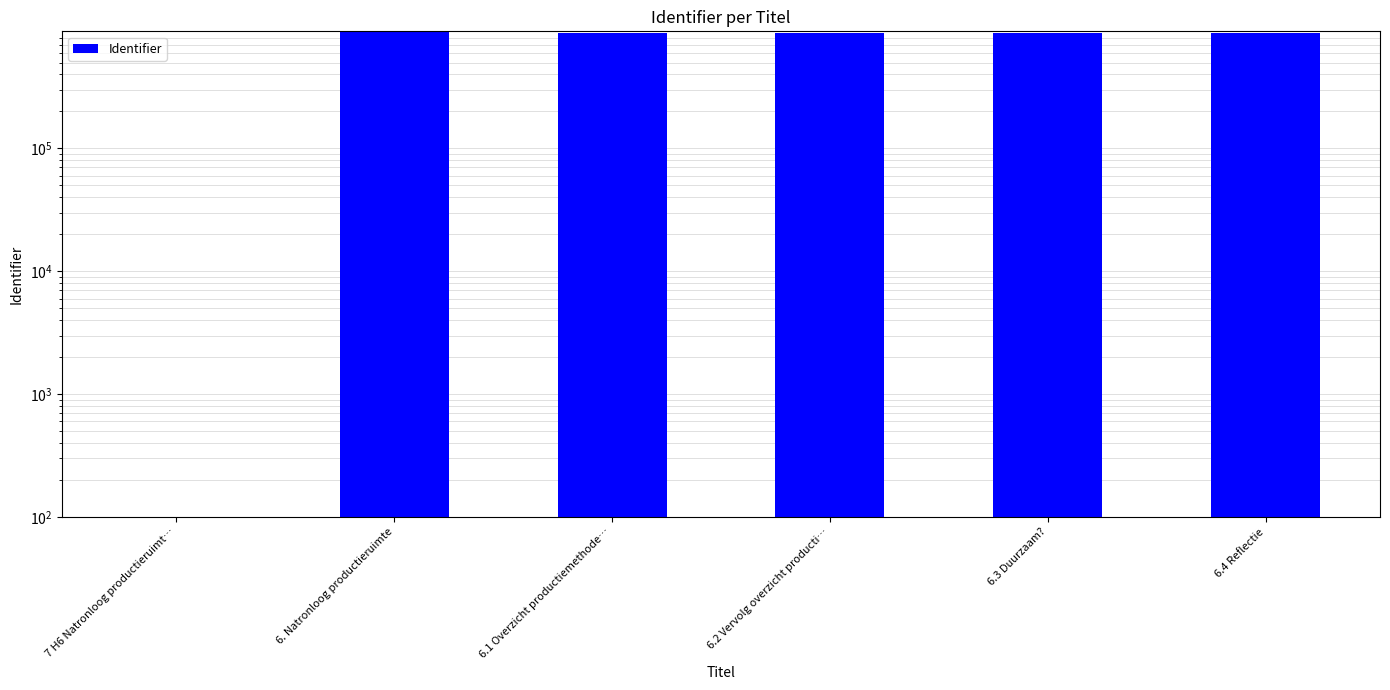

How many values are above zero?

5